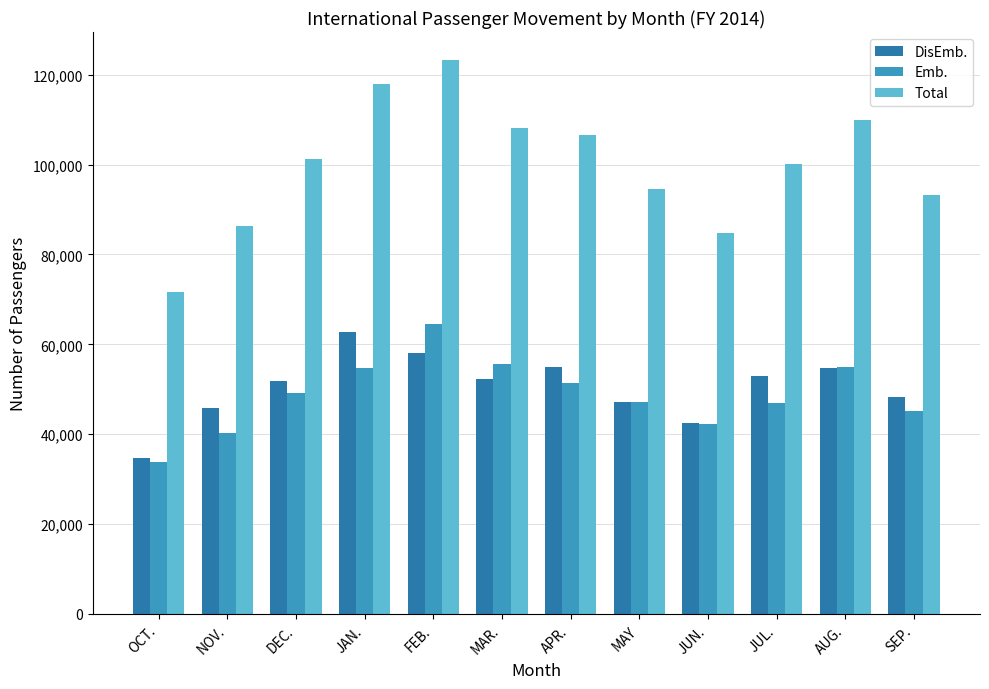

What is the total value across all series at MAR.?

216028